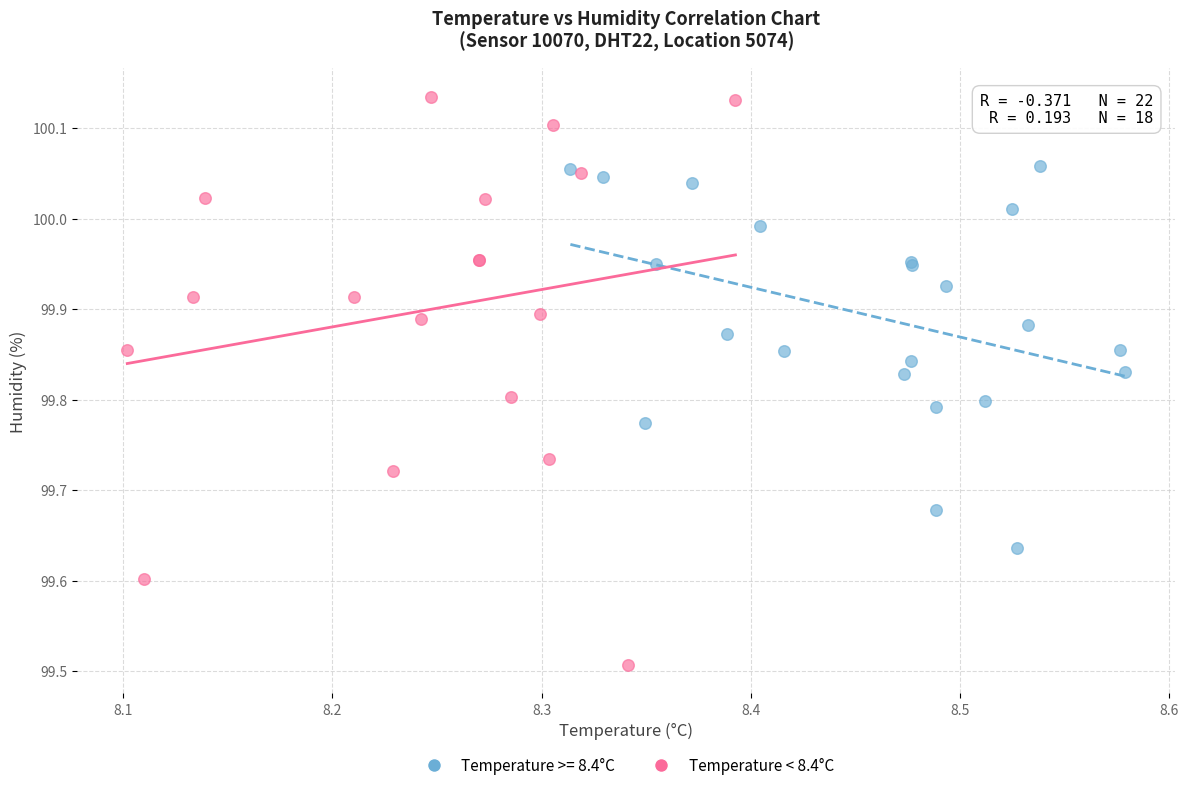

Which series has the largest Y range (max minus min)?

Temperature < 8.4°C